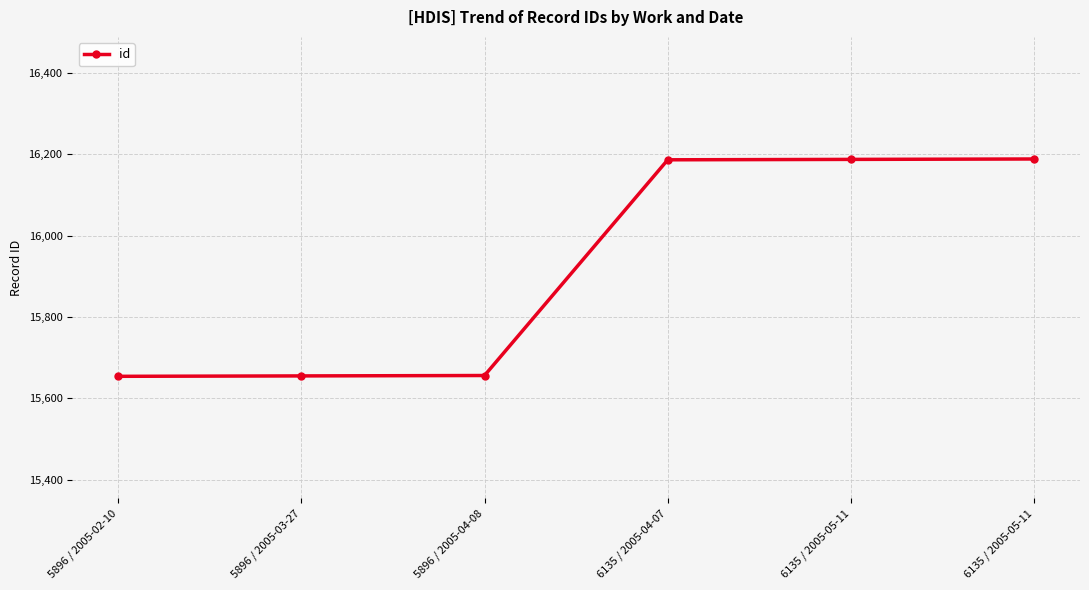

Reading left to right, transcribe all the data shown in this chart.

5896 / 2005-02-10=15654	5896 / 2005-03-27=15655	5896 / 2005-04-08=15656	6135 / 2005-04-07=16186	6135 / 2005-05-11=16187	6135 / 2005-05-11=16188